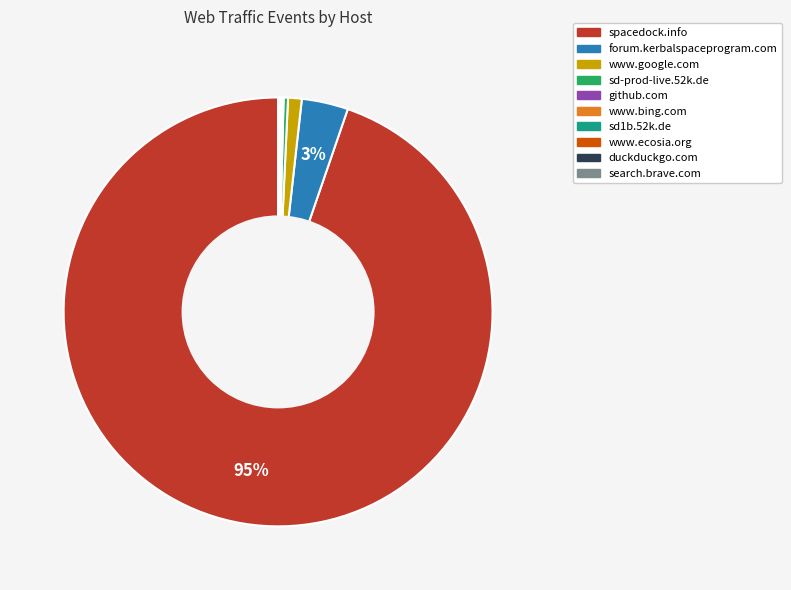

To the nearest percent, what percentage of the pie is forum.kerbalspaceprogram.com?

3%